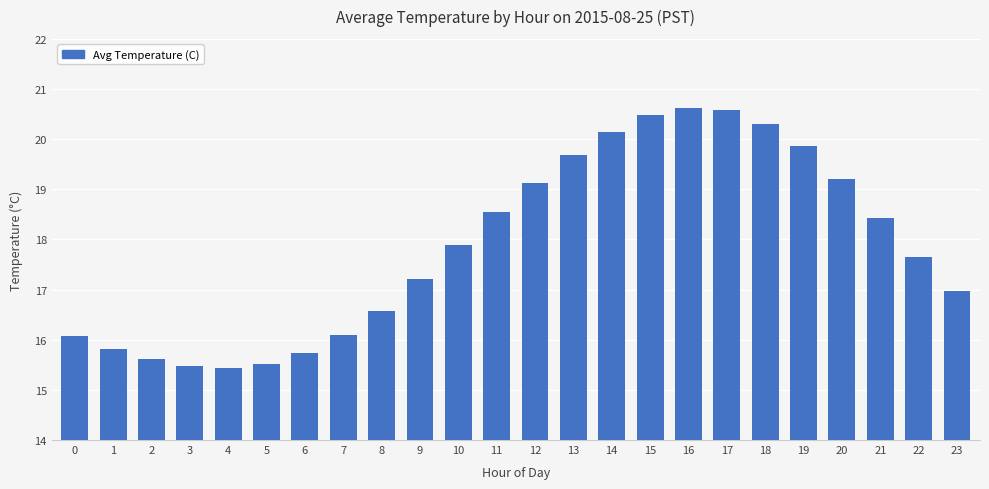

What is the difference between the second highest and second lowest values?

5.1